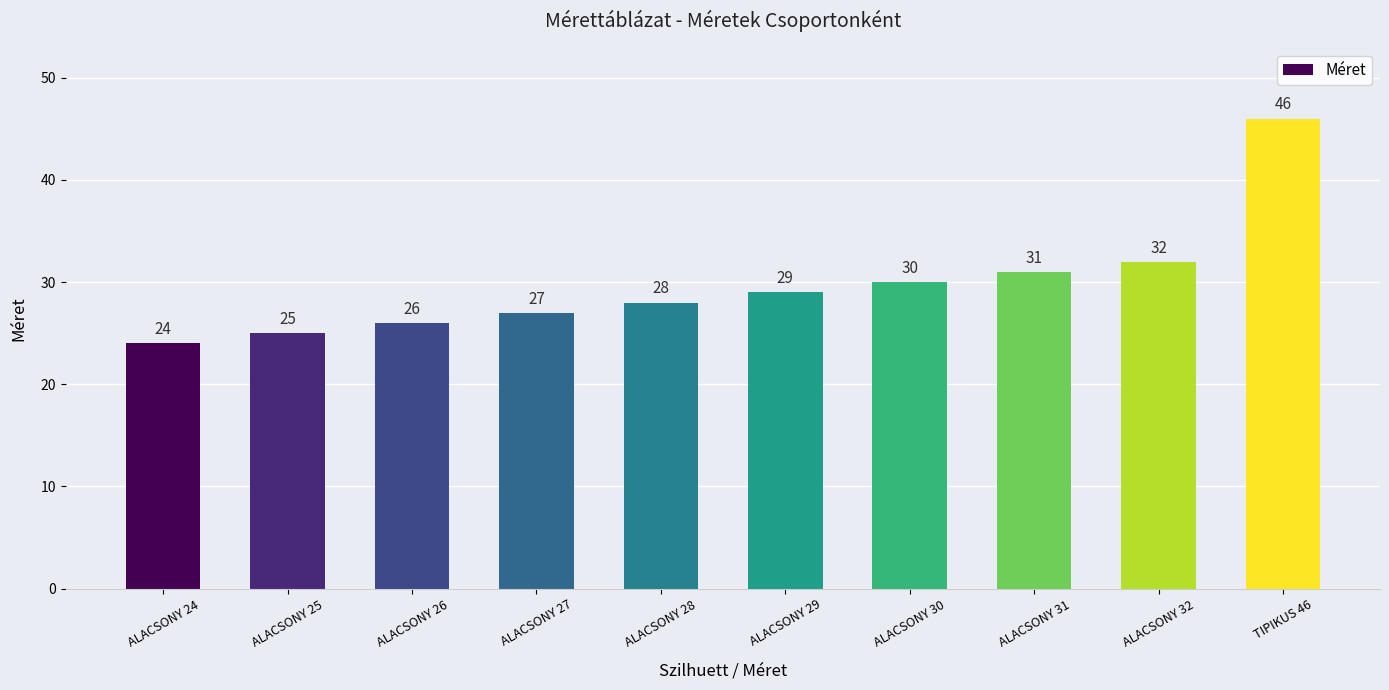

What is the minimum value shown in the chart?

24